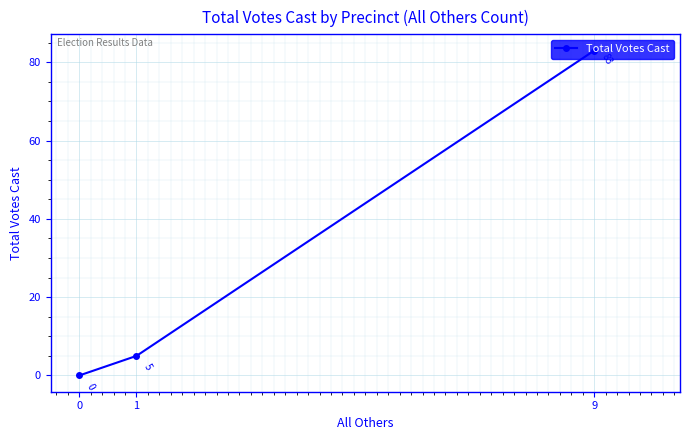

The value at 1 is 5. True or false?

True